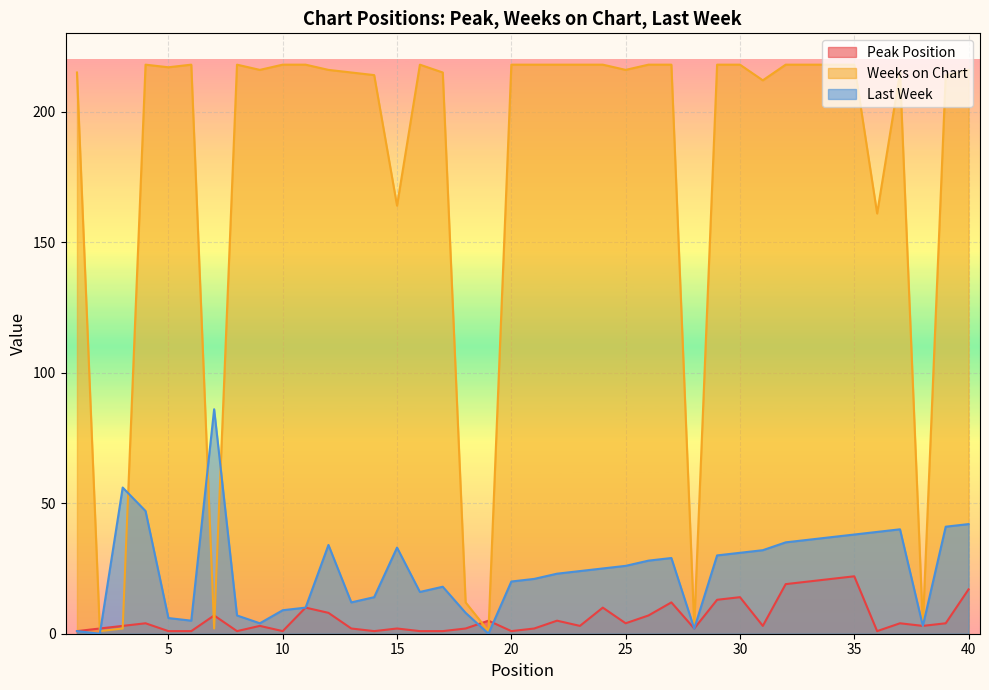

What are all the series names shown in the legend?

Peak Position, Weeks on Chart, Last Week